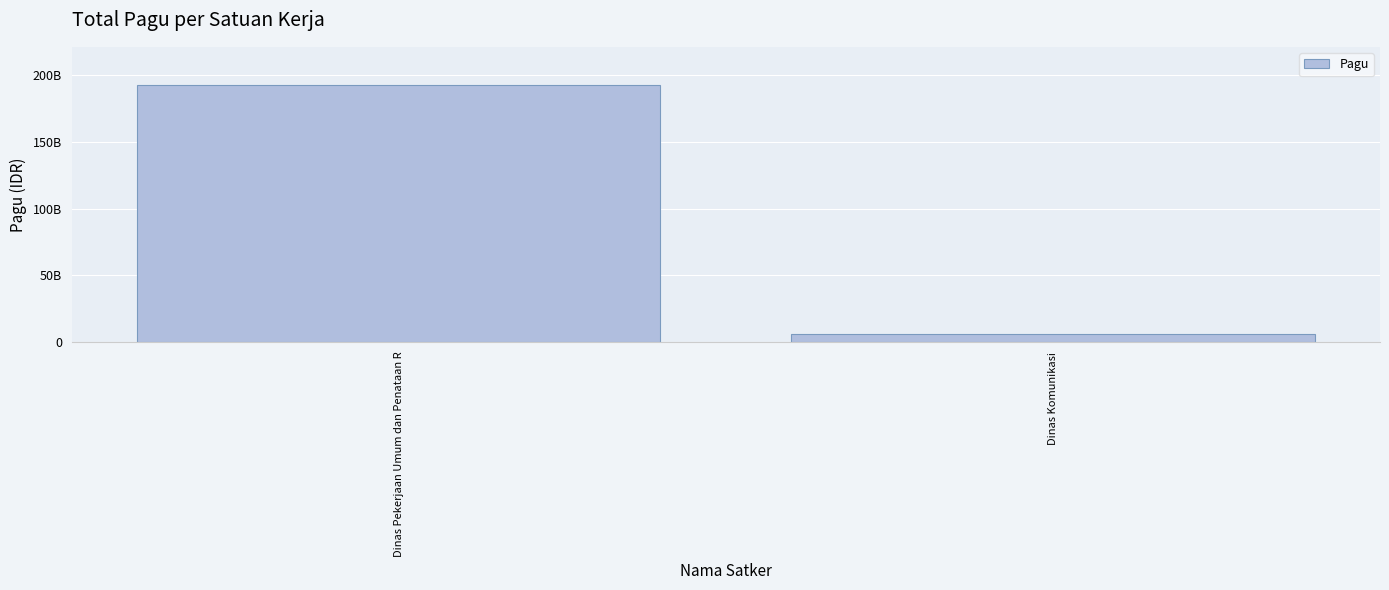

Does the chart contain any negative values?

No